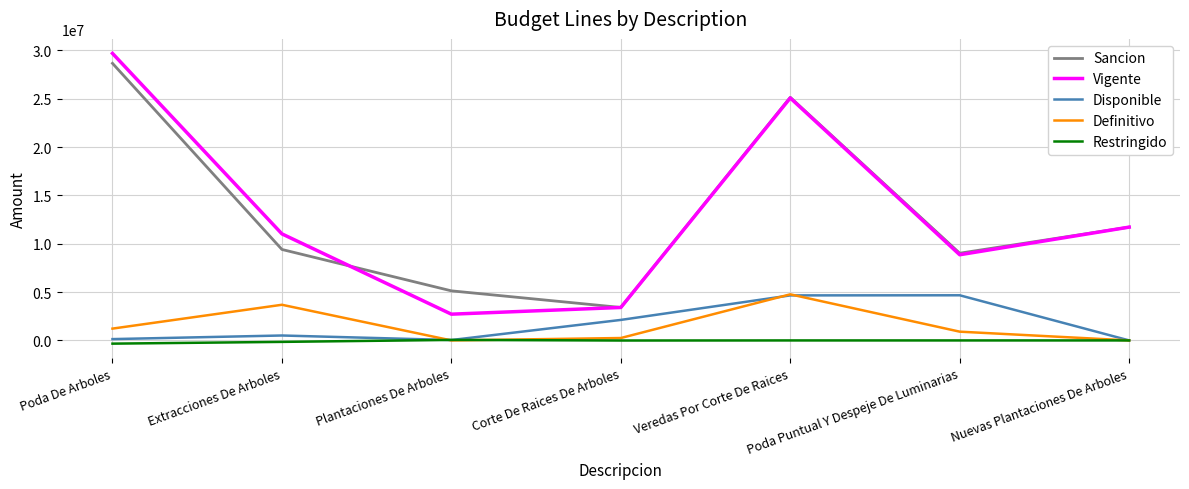

Is this an area chart (filled region under the line)?

No